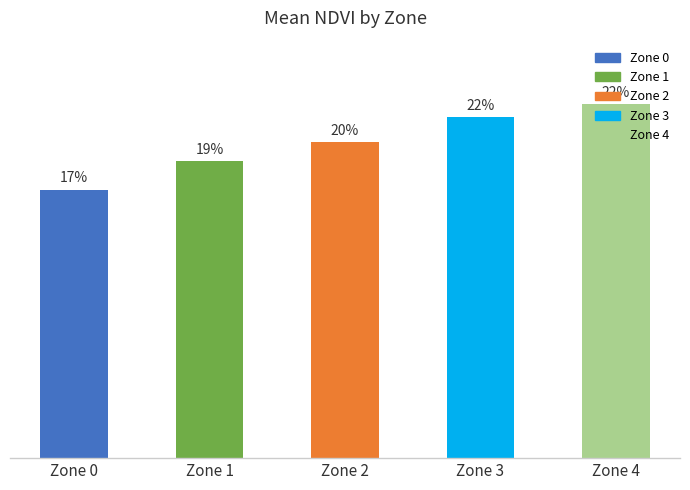

Rank the categories by value from lowest to highest.

Zone 0, Zone 1, Zone 2, Zone 3, Zone 4